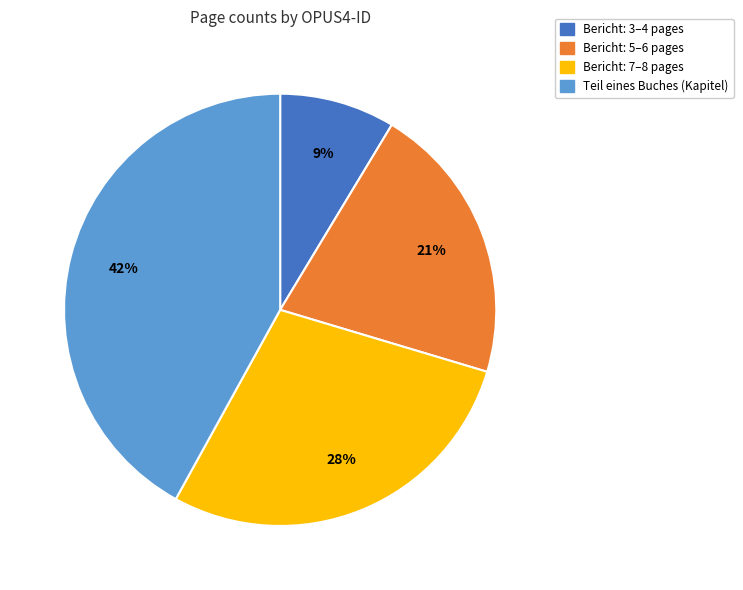

Does any single category account for the majority?

No